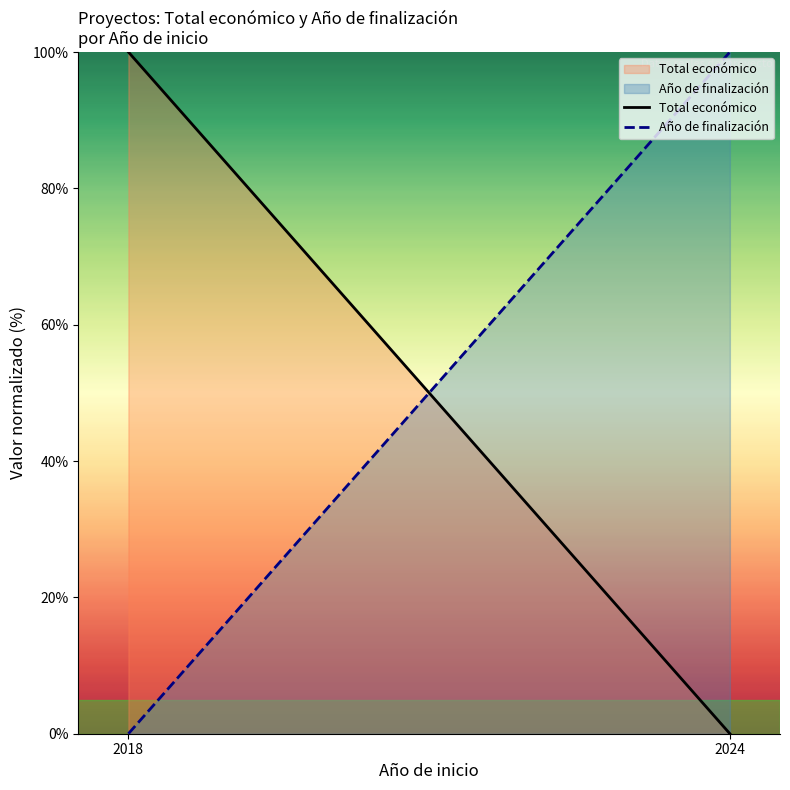

What is the value of the Total económico point at the 1st from the left?

100